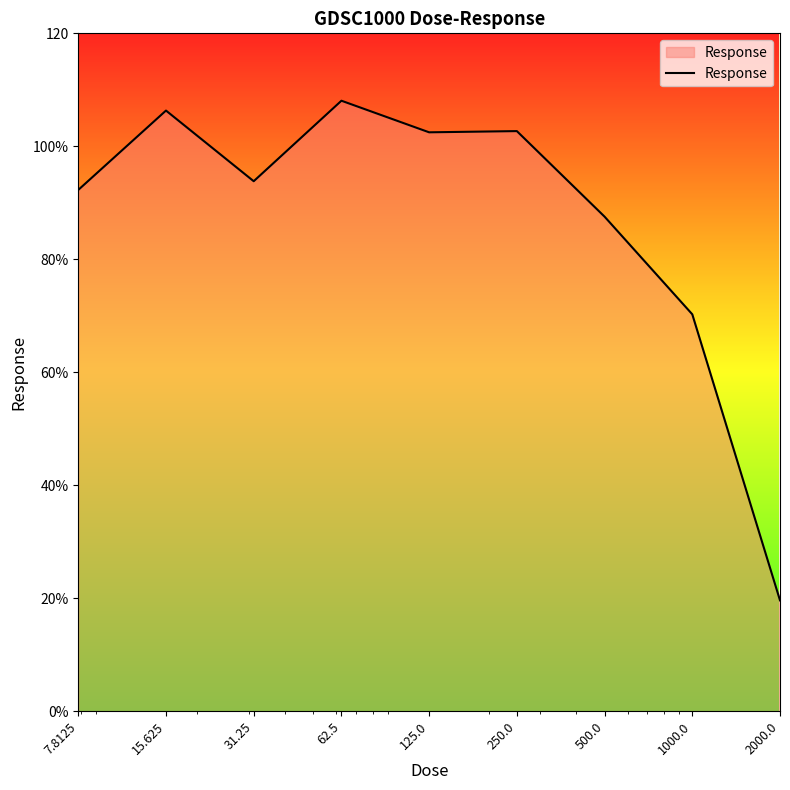

Reading left to right, list all the values displayed in this chart.

92.3	106.3	93.8	108.1	102.5	102.7	87.6	70.3	19.6